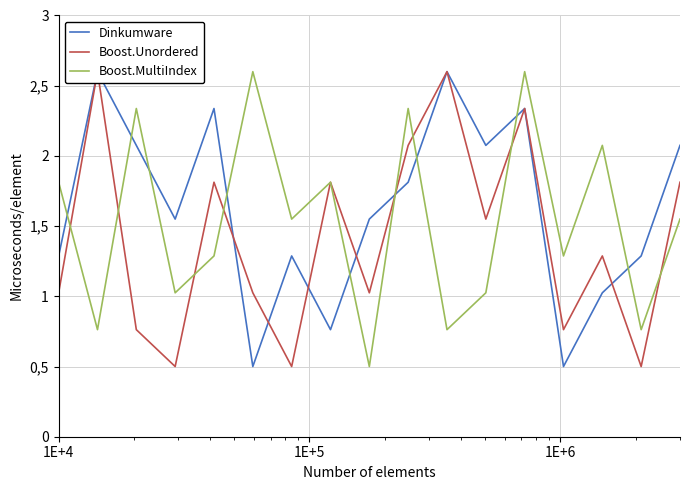

True or false: Dinkumware and Boost.MultiIndex cross at least once.

True